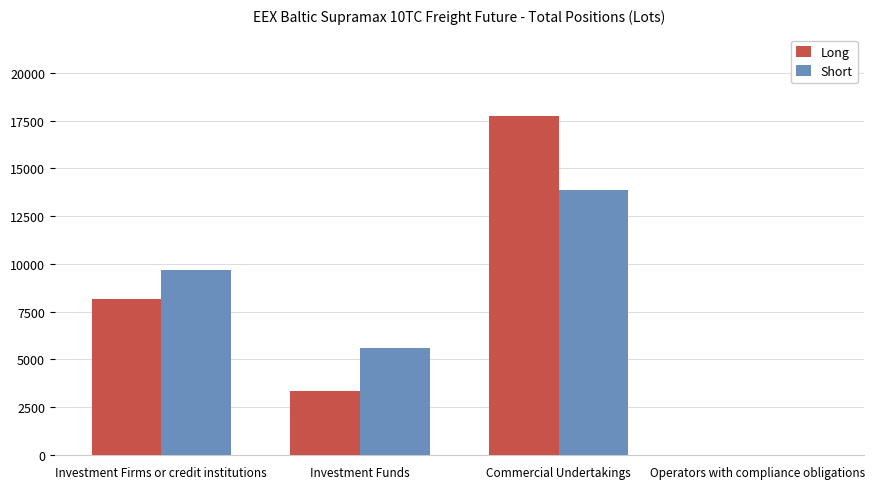

Between Commercial Undertakings and Operators with compliance obligations, which series saw the biggest shift?

Long